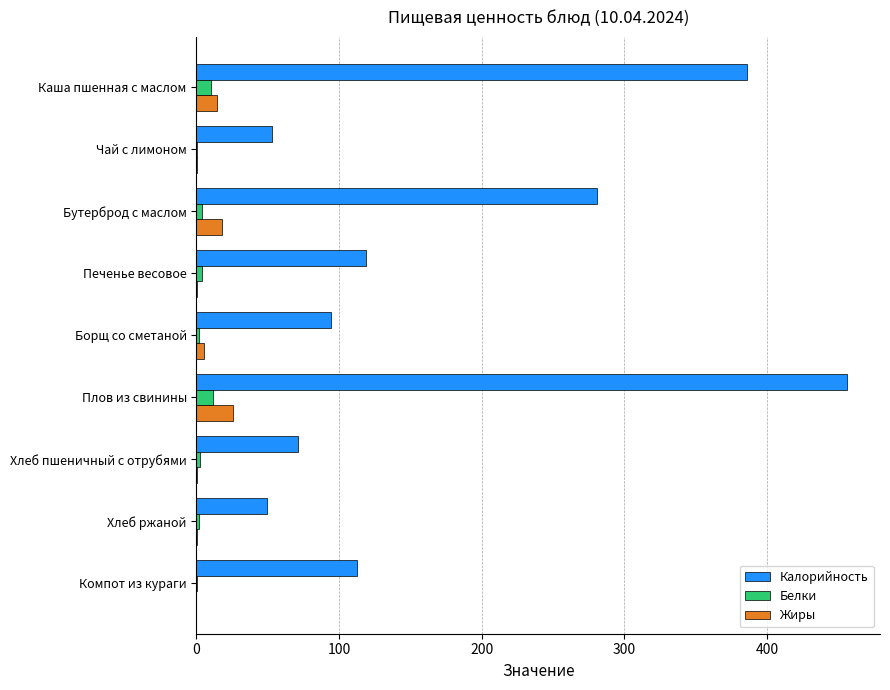

What is the maximum value for Белки?

11.6